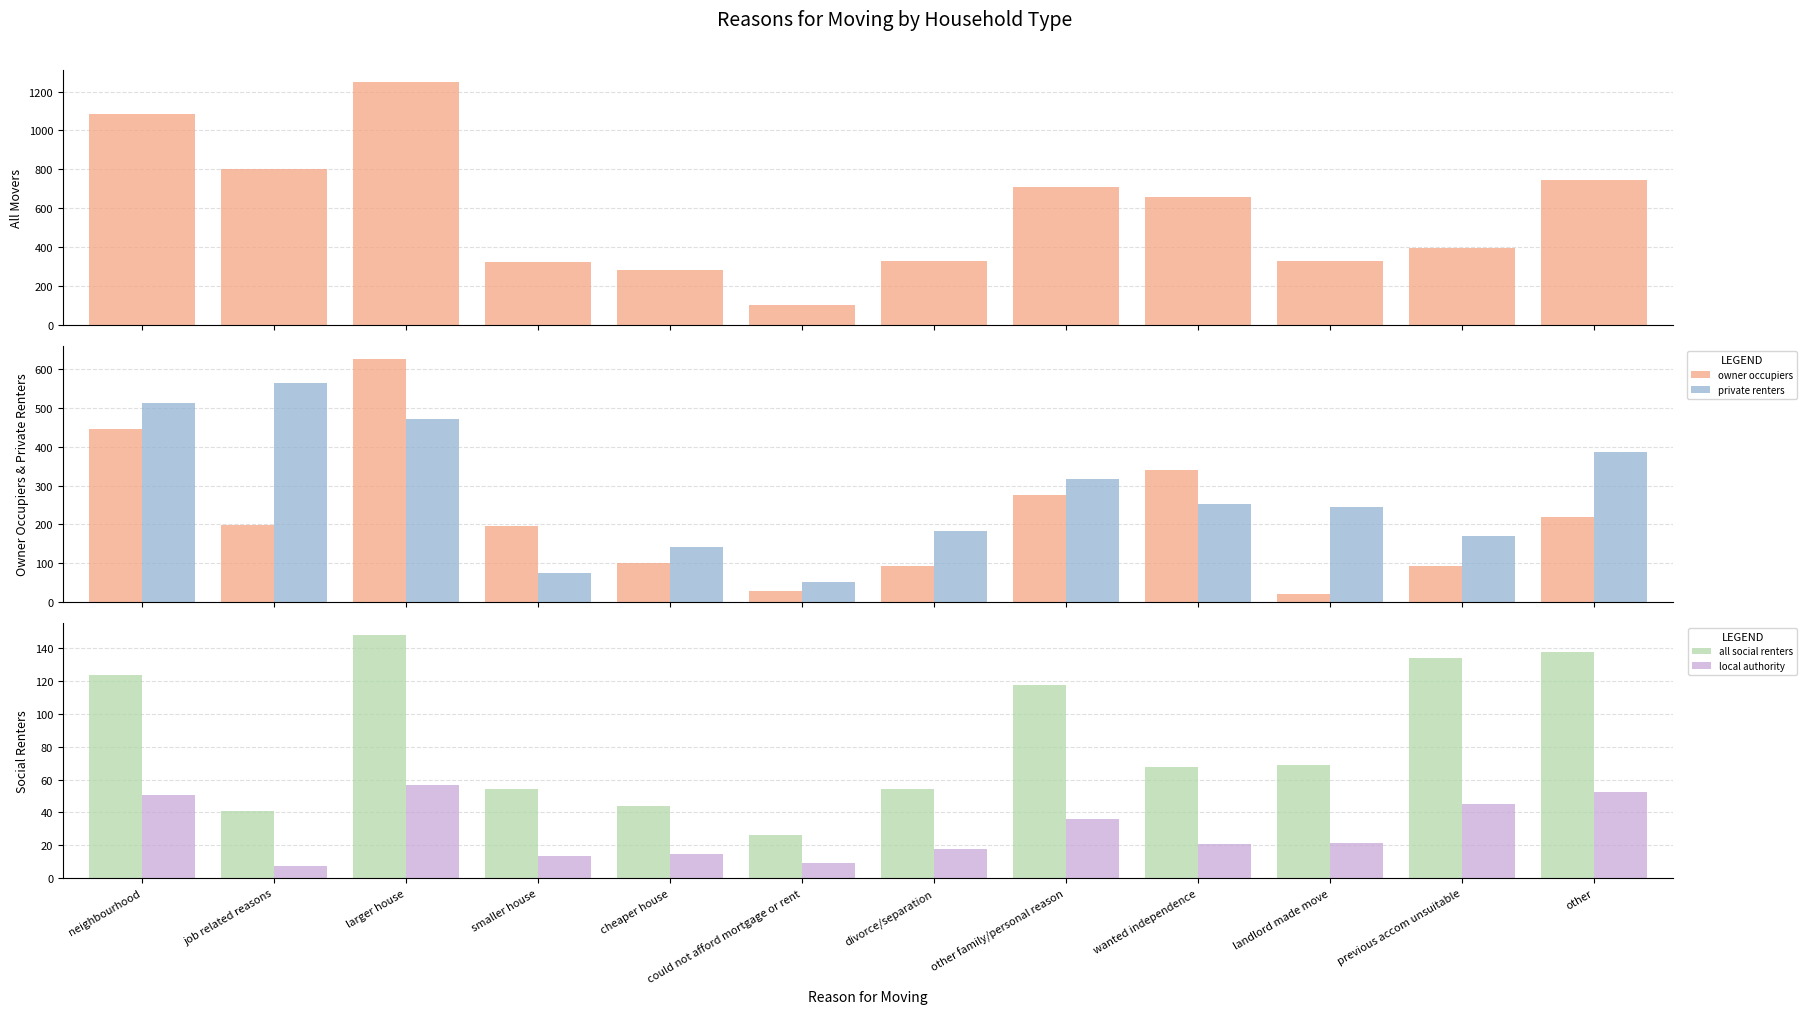

The all social renters series shows 215.3 at larger house. True or false?

False